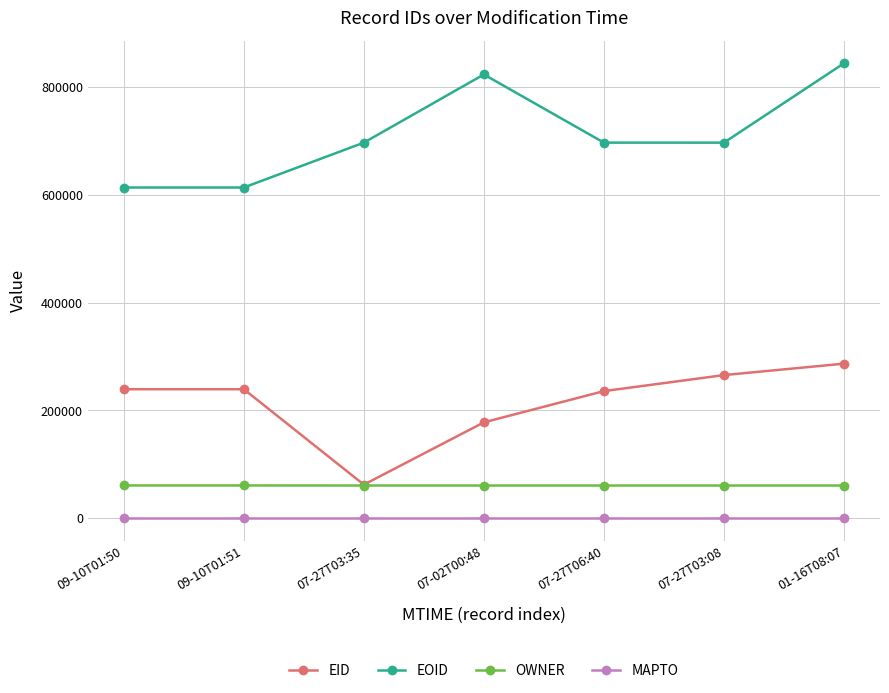

What is the spread (max minus min) of values at 09-10T01:51?

613668